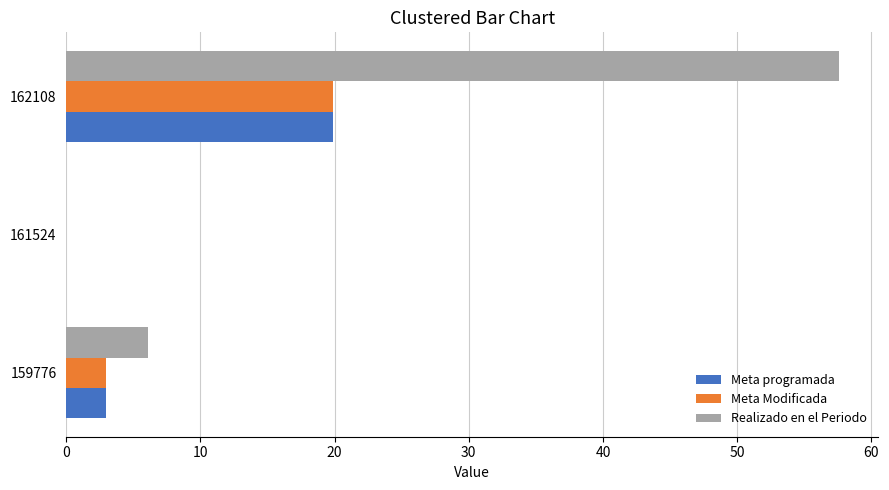

What is the total value across all series at 162108?

97.4